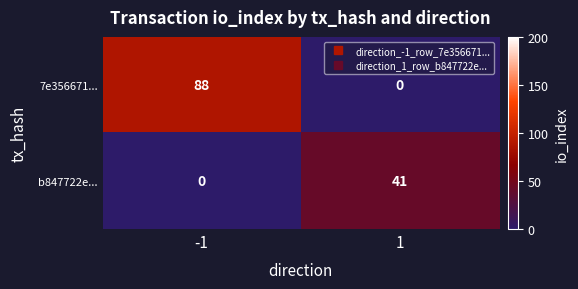

What is the maximum value for b847722e...?

41